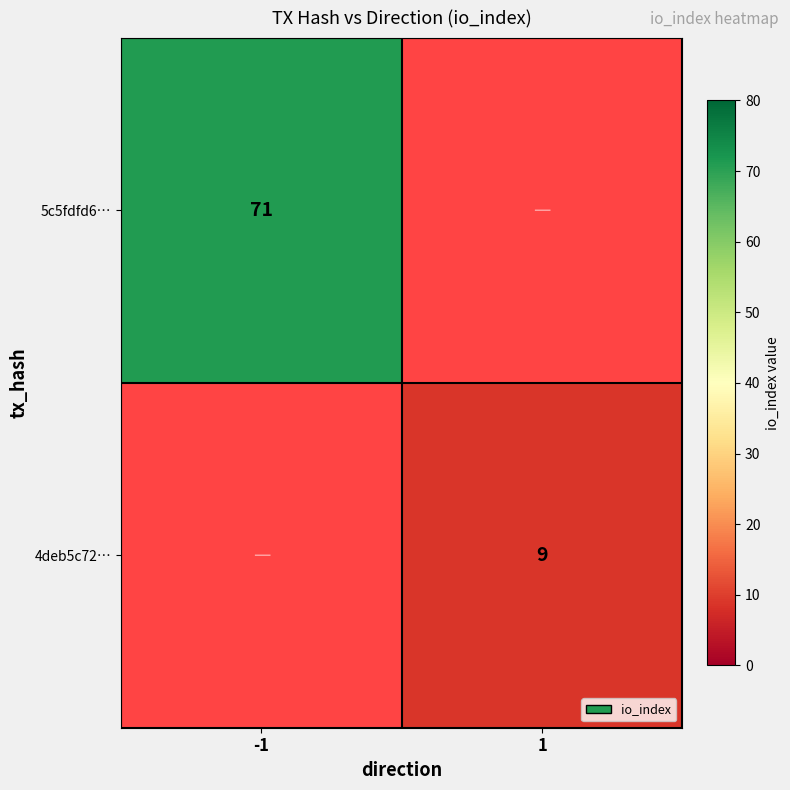

At how many categories does at least one series exceed 45?

1